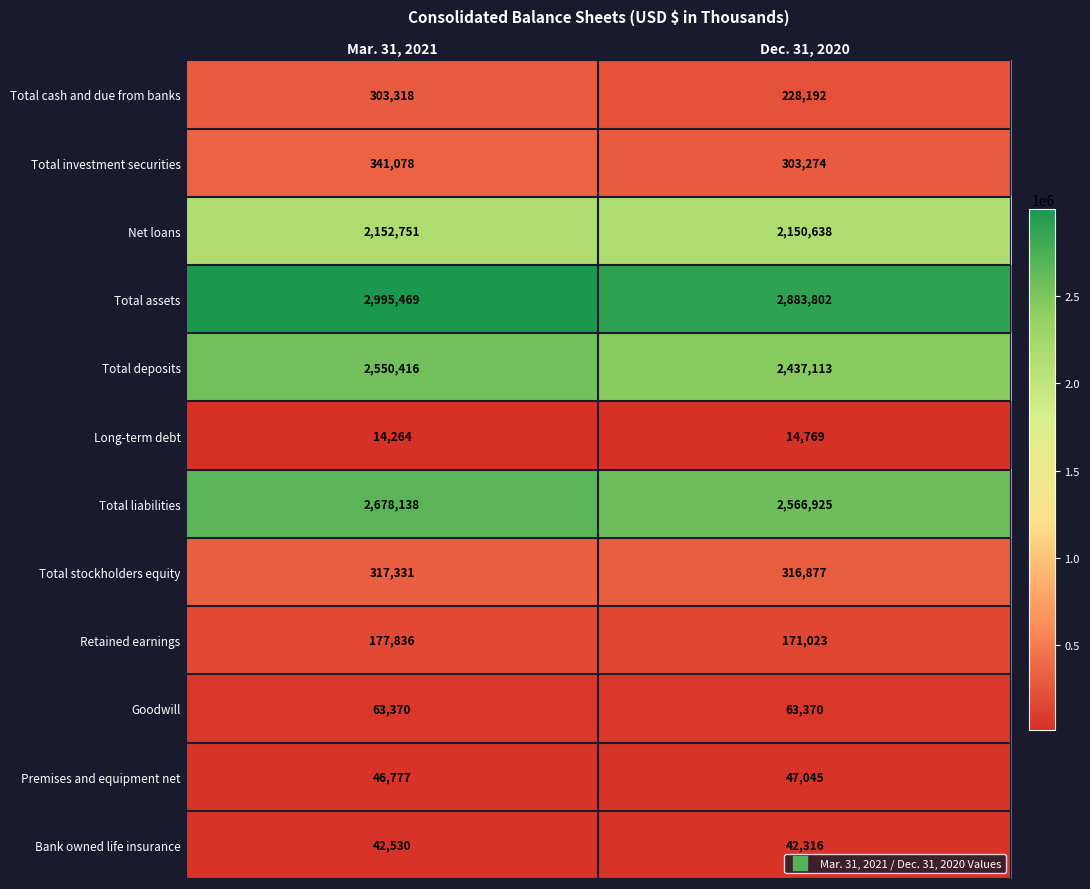

Rank the series at Mar. 31, 2021 from lowest to highest value.

Long-term debt, Bank owned life insurance, Premises and equipment net, Goodwill, Retained earnings, Total cash and due from banks, Total stockholders equity, Total investment securities, Net loans, Total deposits, Total liabilities, Total assets